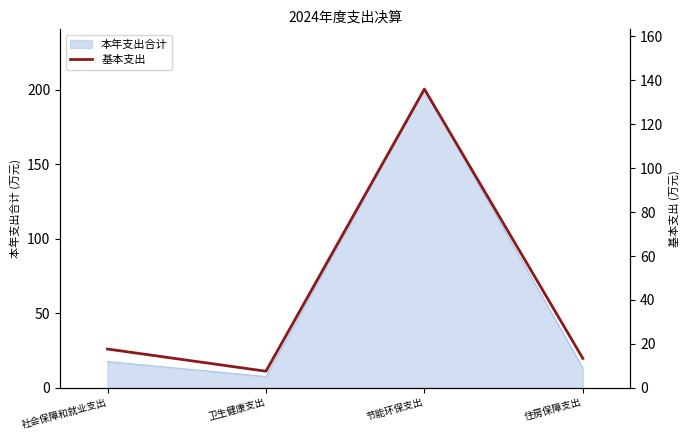

Read the value at 社会保障和就业支出.

17.7